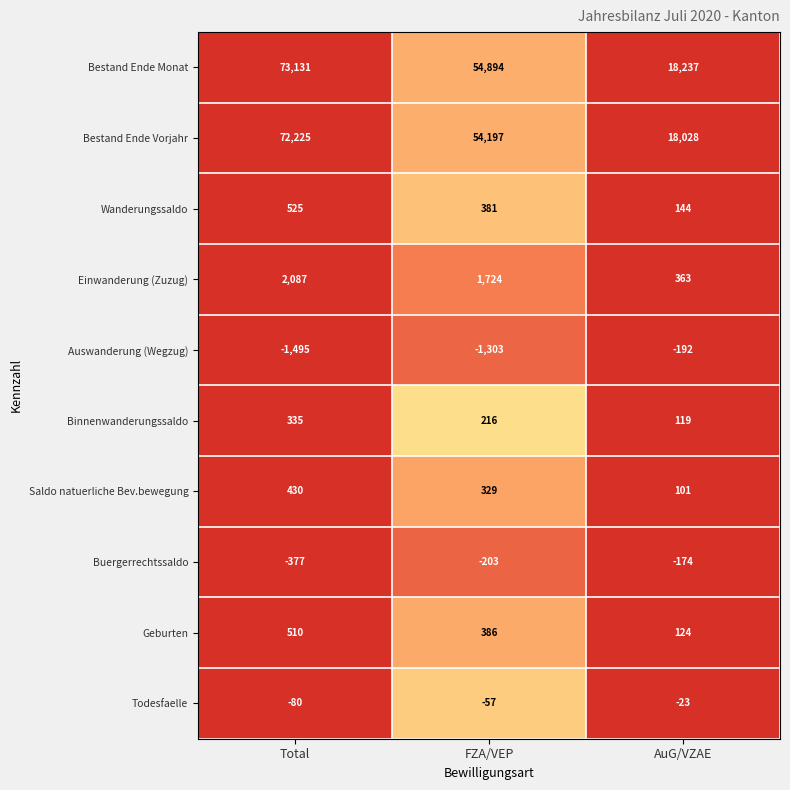

The value of Auswanderung (Wegzug) at FZA/VEP is -2323. True or false?

False